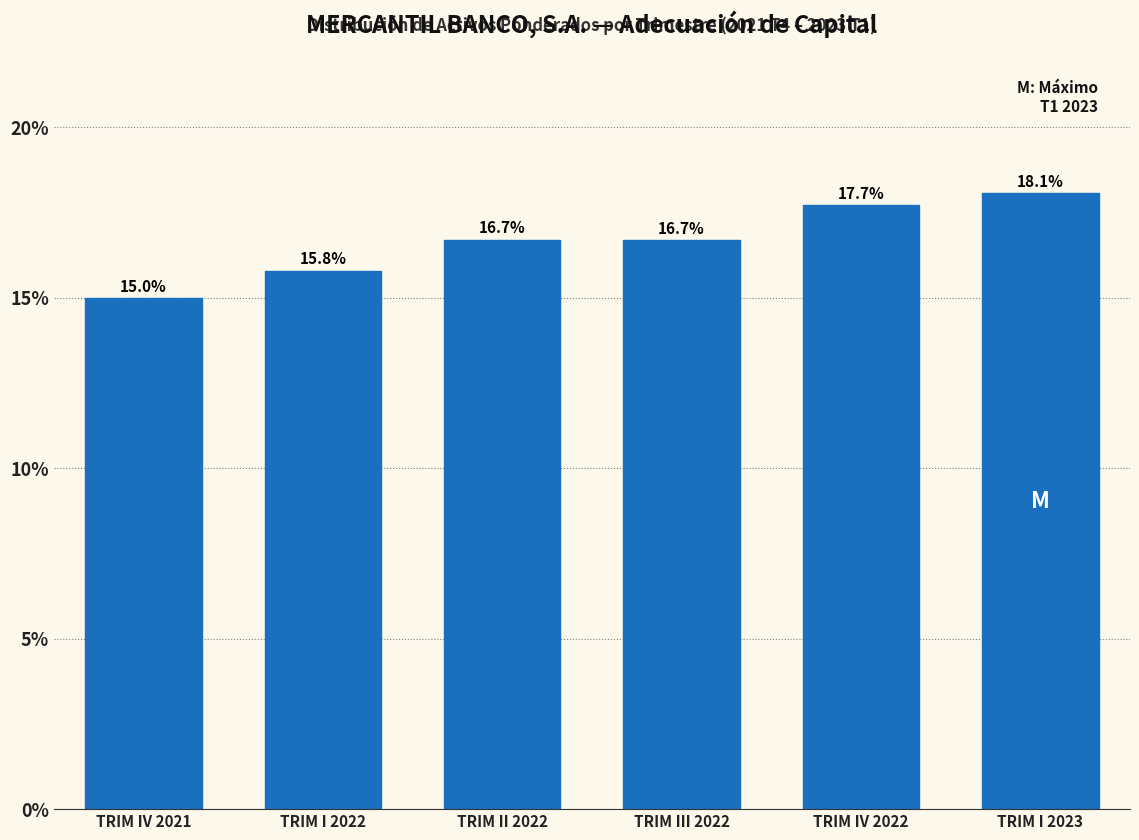

Reading left to right, list all the values displayed in this chart.

15.0	15.8	16.7	16.7	17.7	18.1